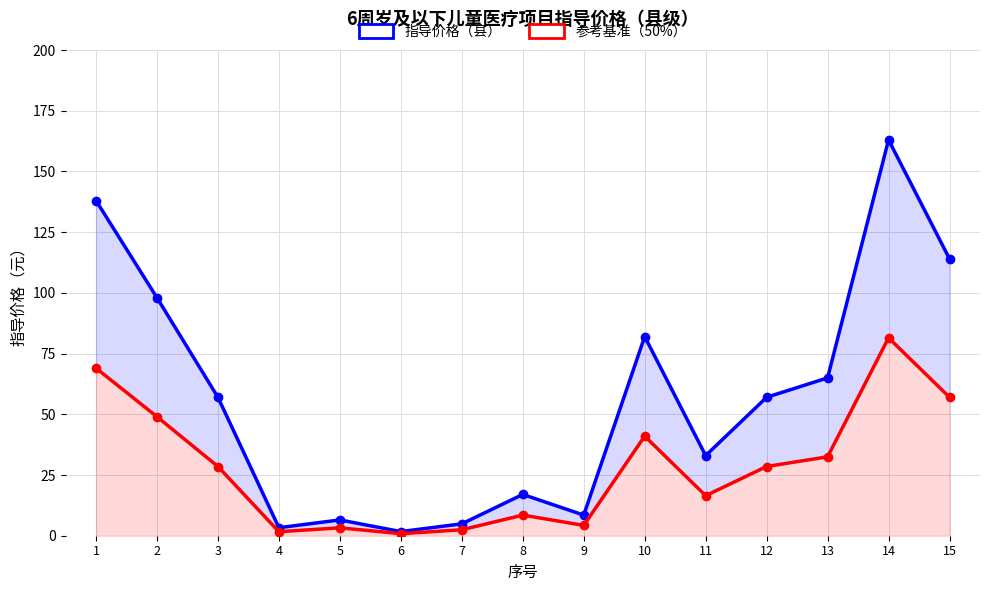

True or false: 指导价格（县） and 参考基准（50%） cross at least once.

False